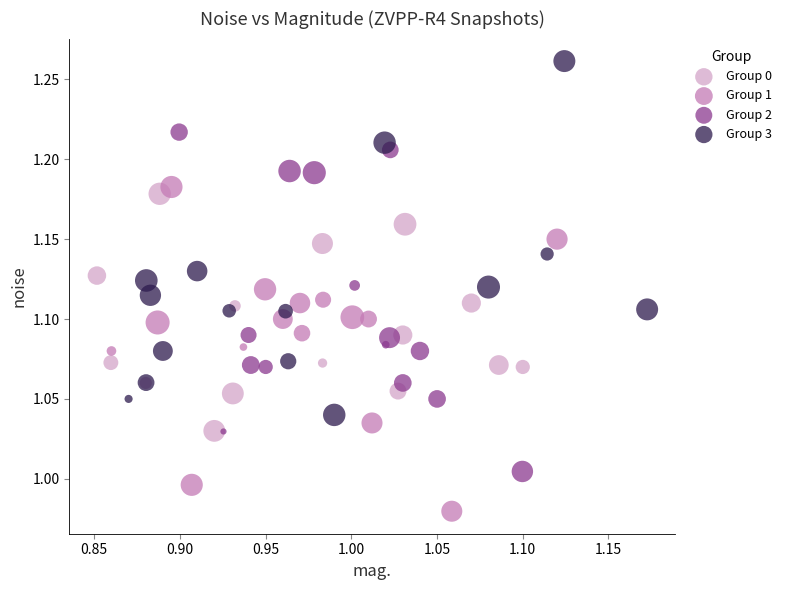

Which series contains the highest Y value?

Group 3